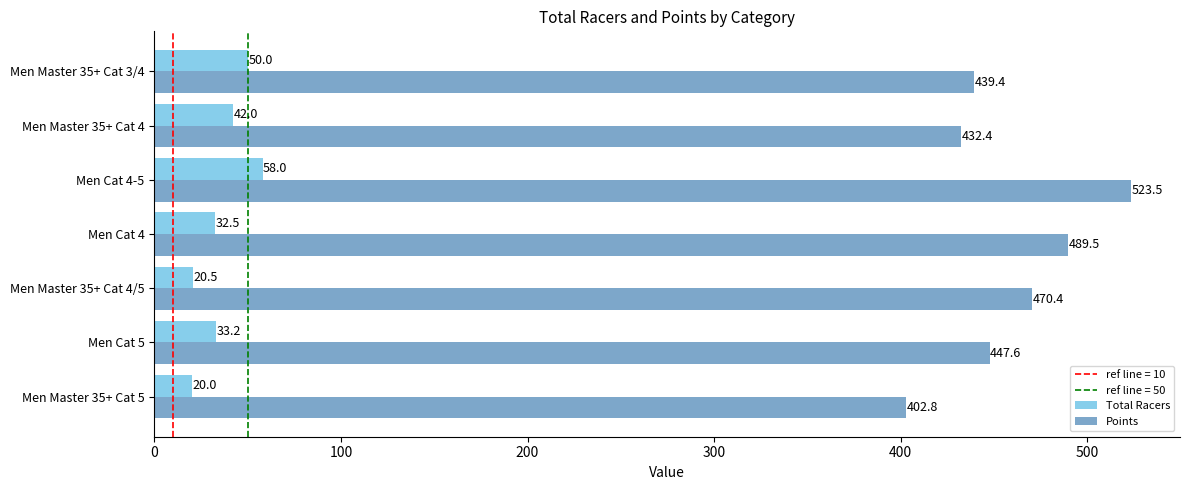

What is the total value across all series at Men Master 35+ Cat 5?

422.8